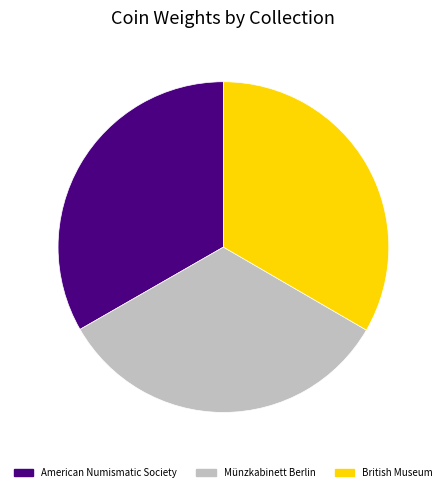

Do American Numismatic Society and British Museum together represent more than half of the pie?

Yes